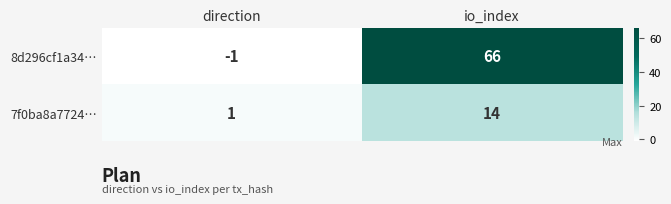

Count the 7f0ba8a7724… values in the range 1 to 14.

2